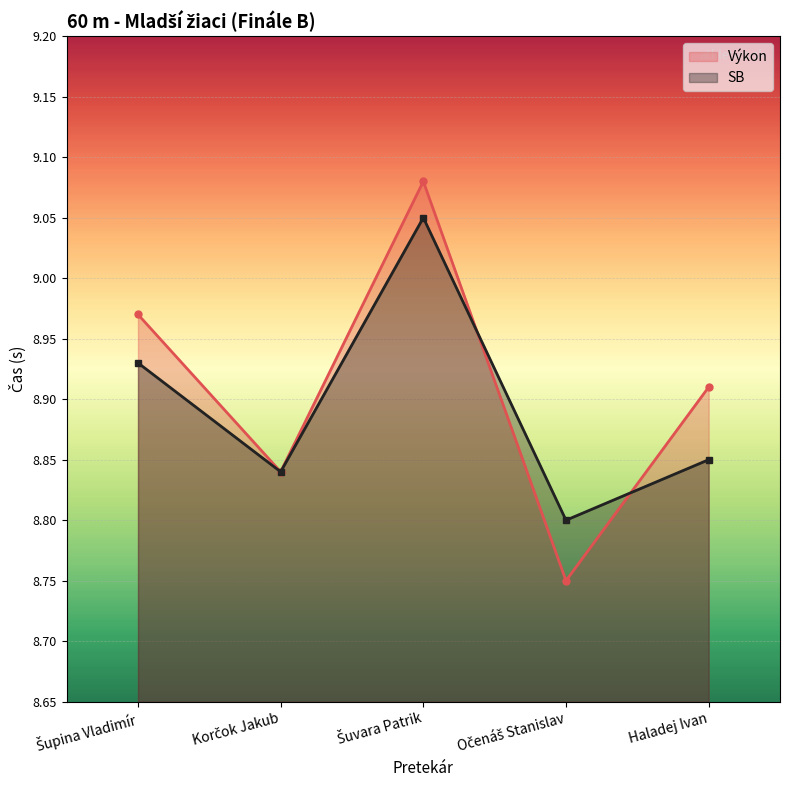

Is the value of Výkon at Šuvara Patrik greater than the value of SB at Haladej Ivan?

Yes